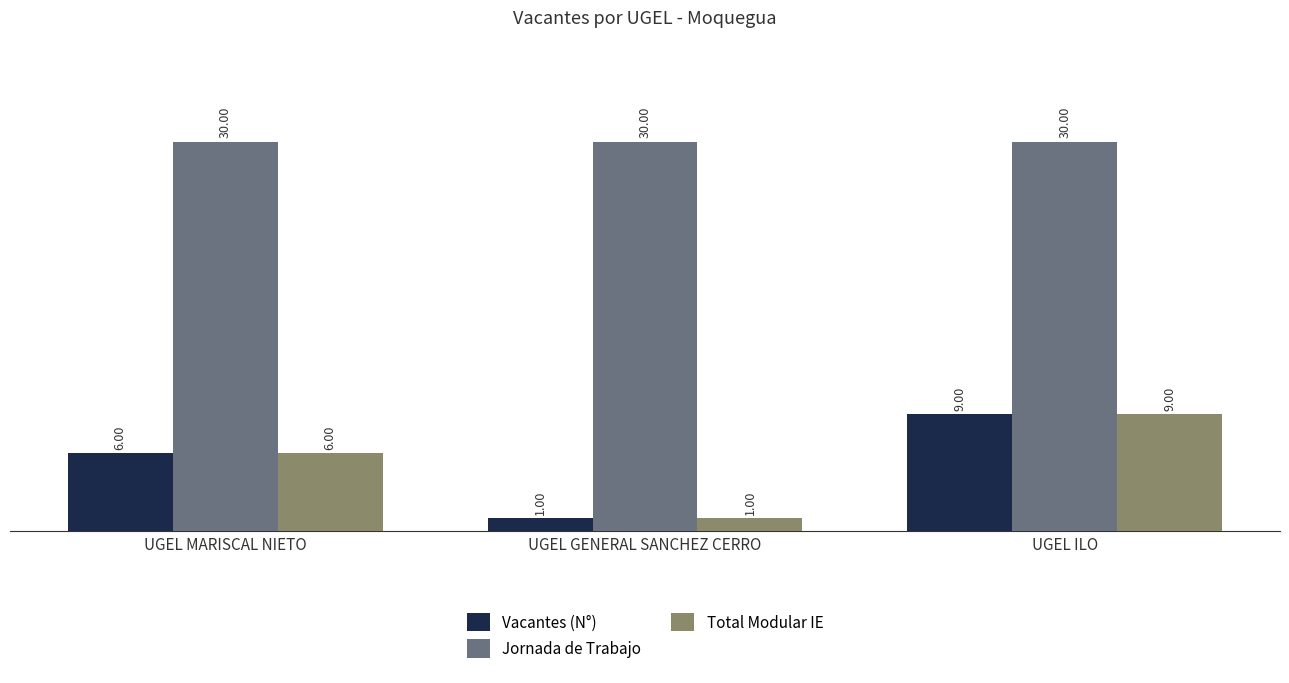

At which label is Total Modular IE closest to 5?

UGEL MARISCAL NIETO